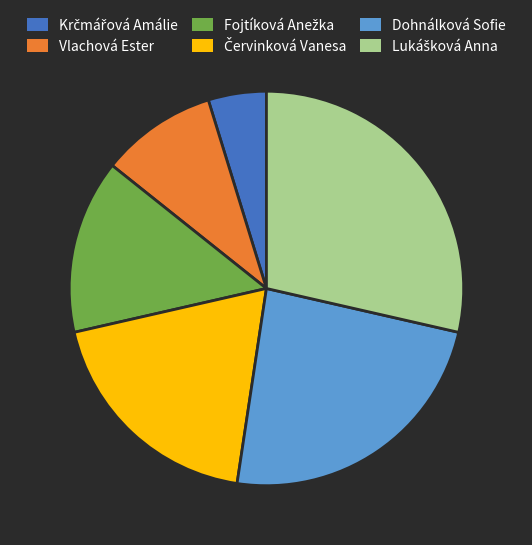

How many segments does this pie chart have?

6